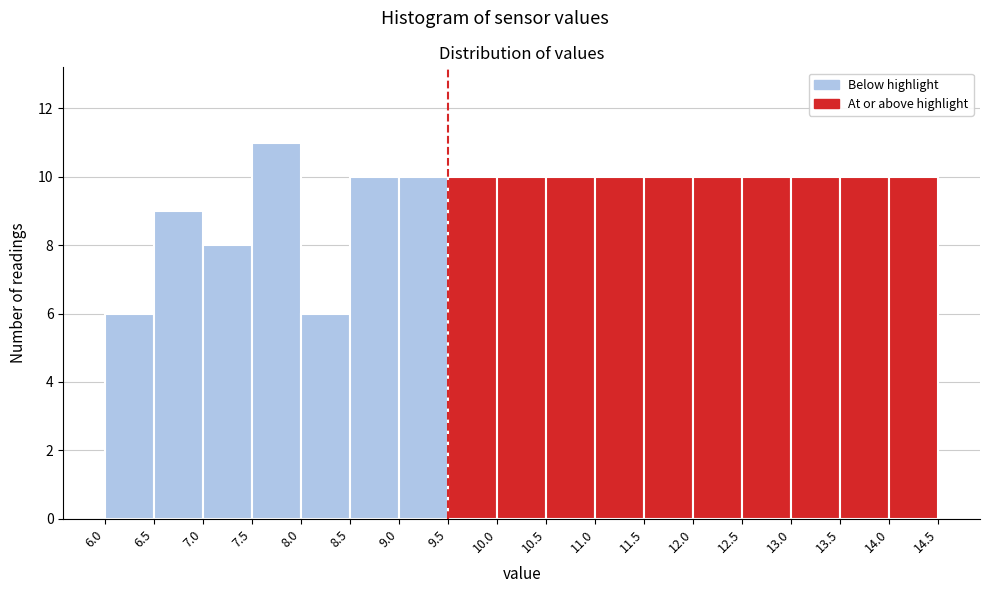

What is the height of the bar covering 10.5 to 11.0 on the x-axis? The values are not printed on the chart, so give them approximately, as read against the axis.

10